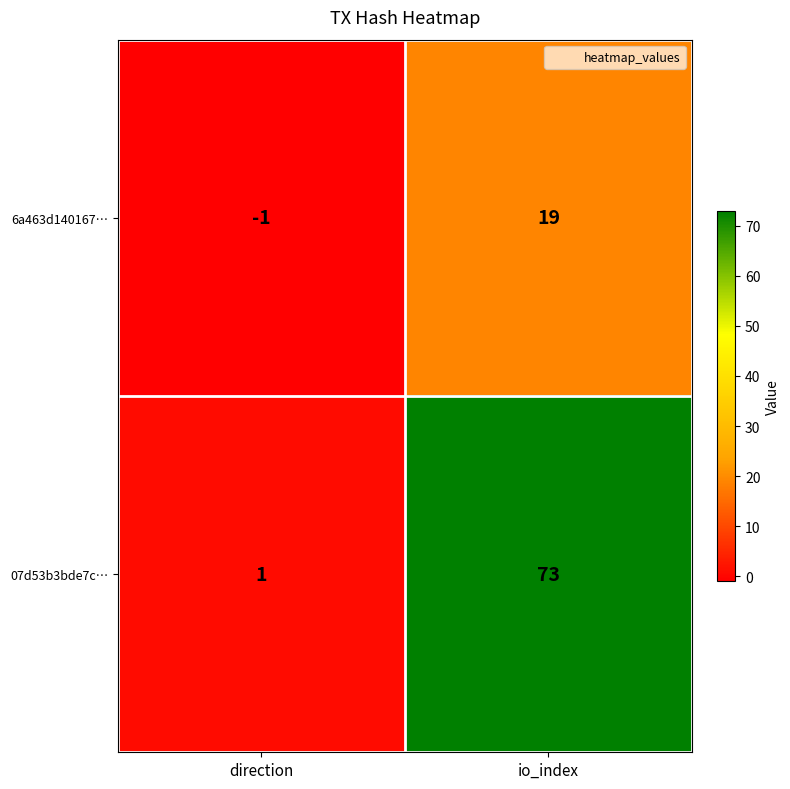

Which series has the largest range (max minus min)?

07d53b3bde7c…